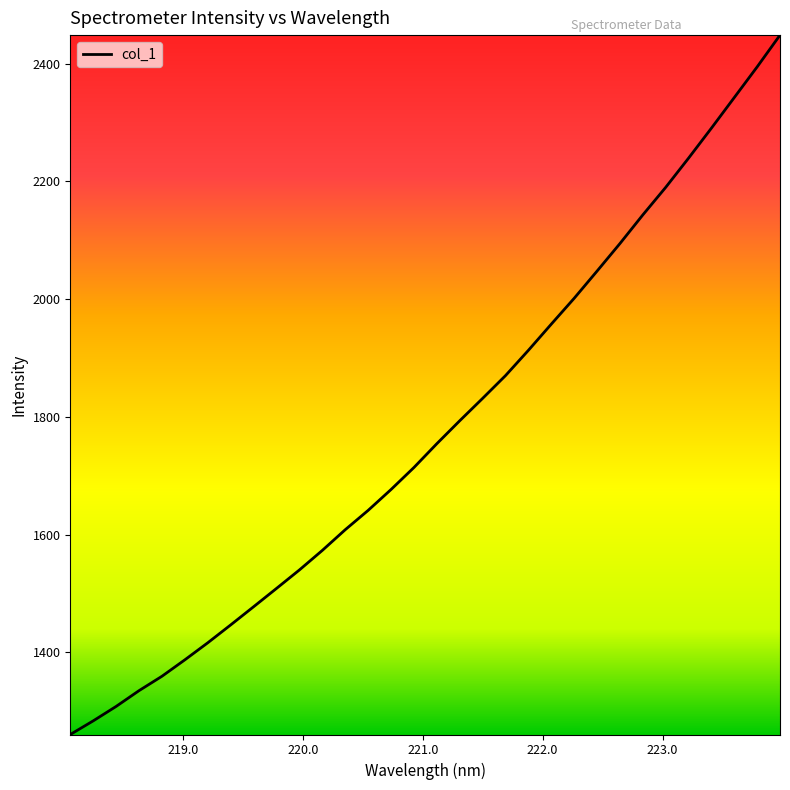

What is the greatest value displayed?

2448.4